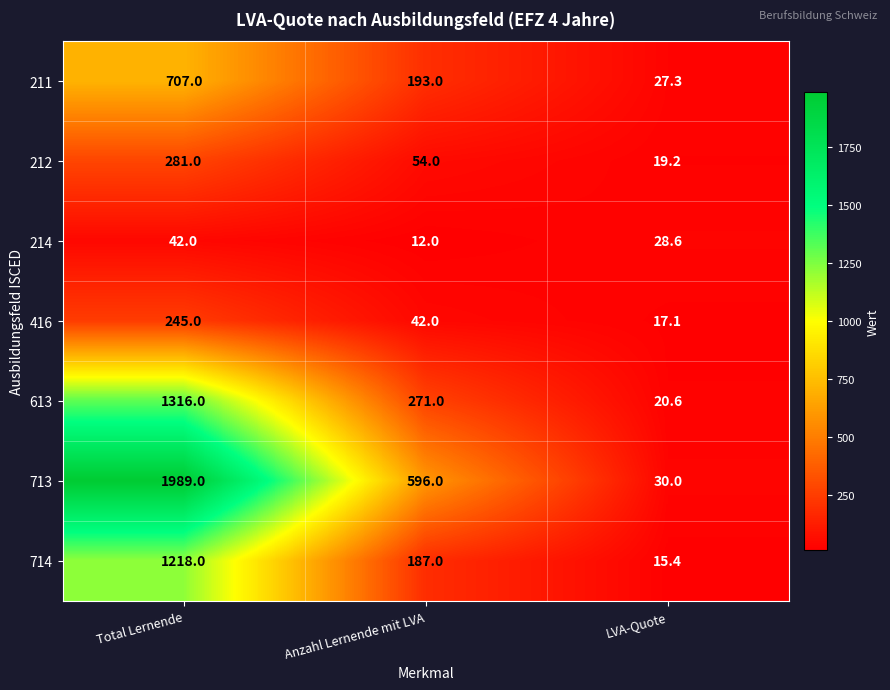

How many distinct data groups are displayed?

7